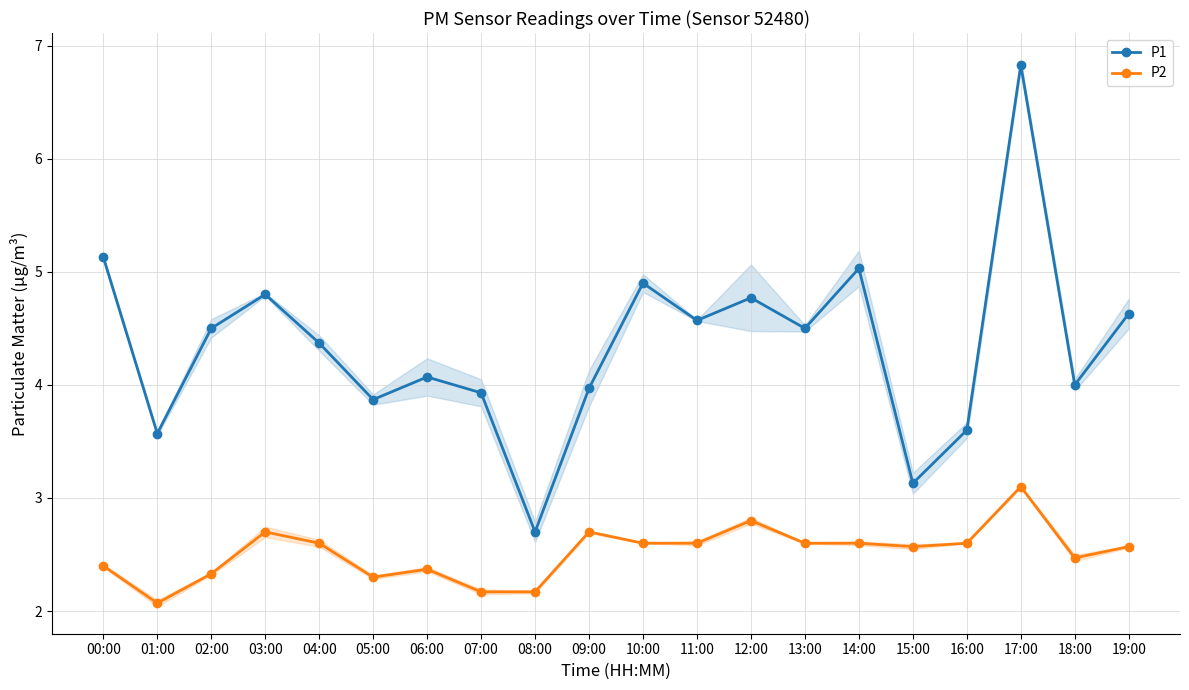

Which series has the largest total across all categories?

P1